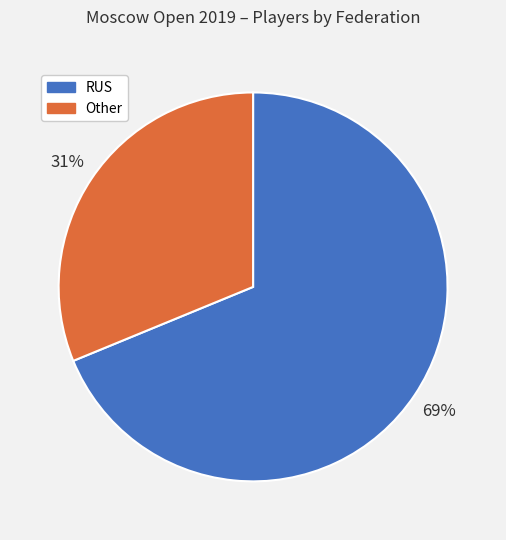

Do Other and RUS together represent more than half of the pie?

Yes